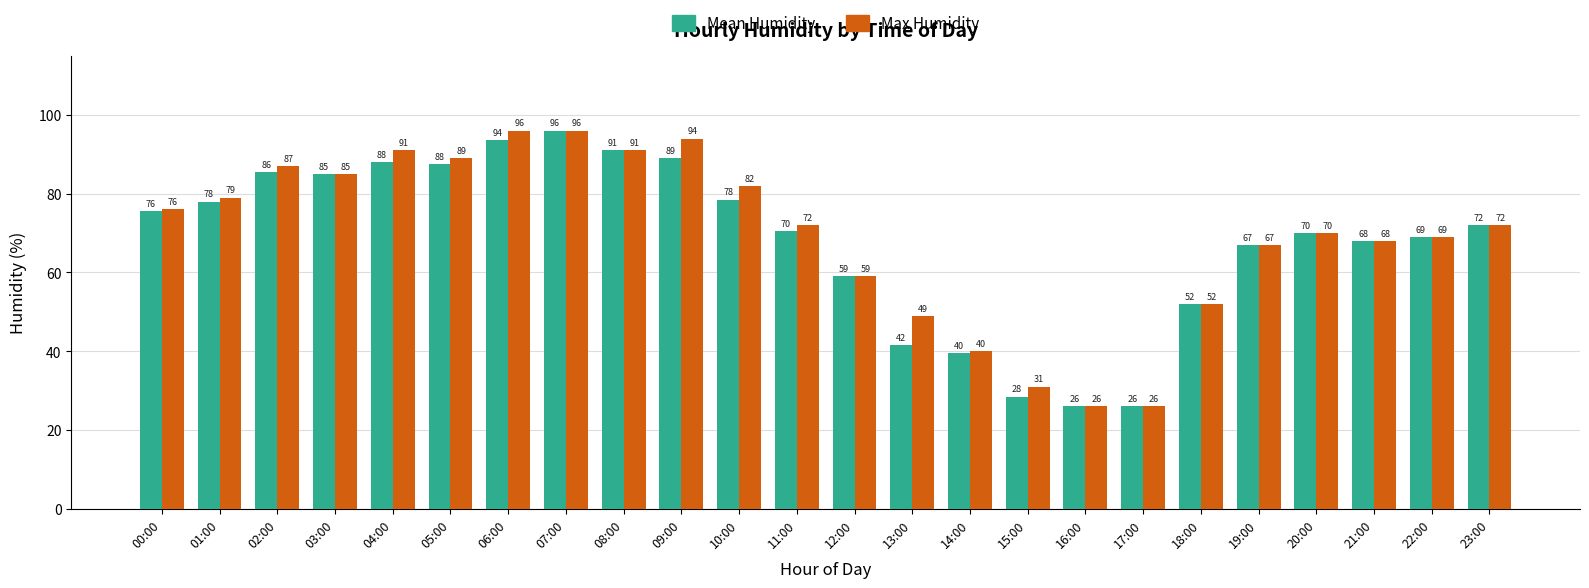

Rank the series by their average value, from highest to lowest.

Max Humidity, Mean Humidity